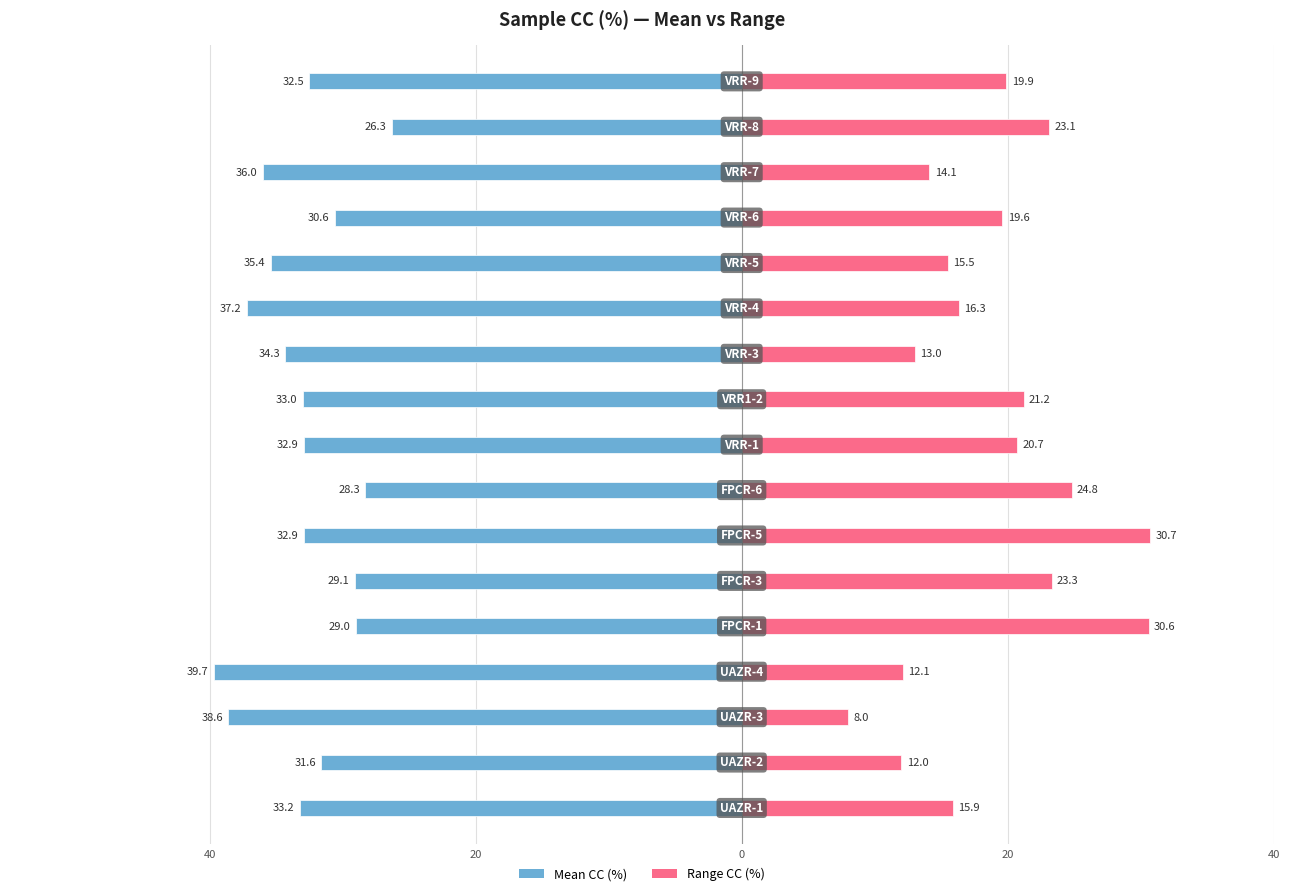

What are all the series names shown in the legend?

Mean CC (%), Range CC (%)